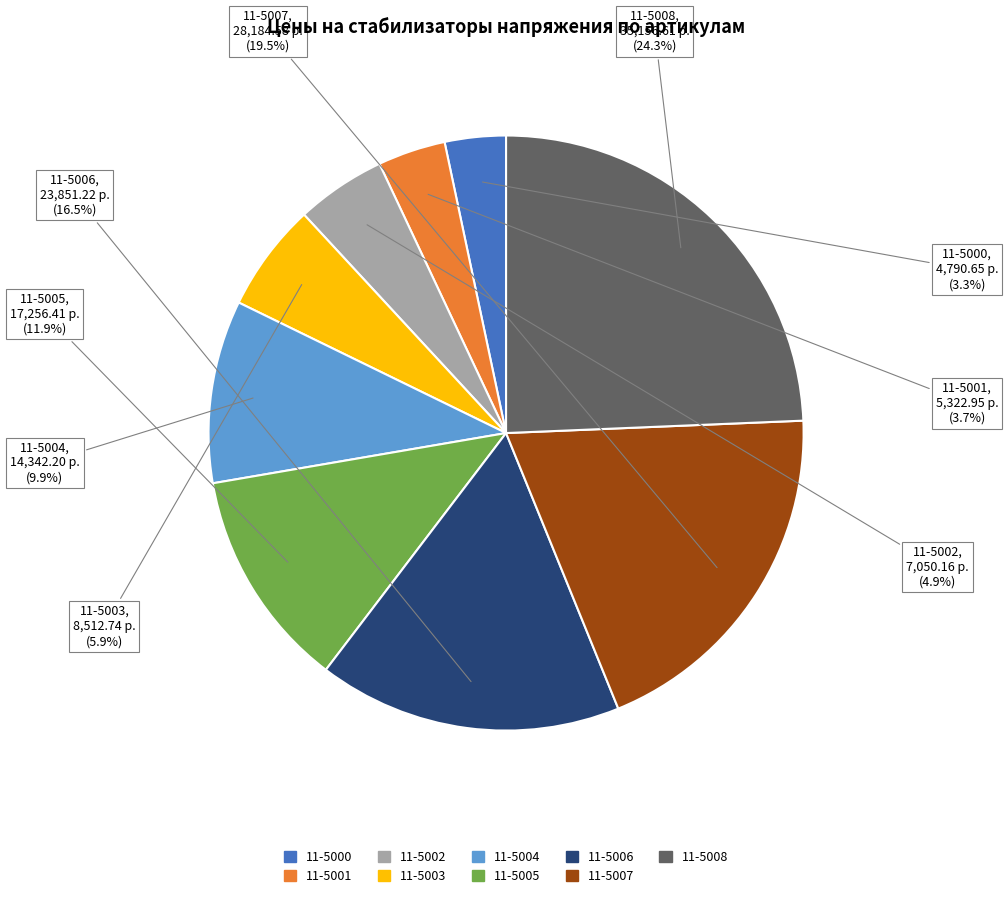

Is there any slice that represents more than half of the pie?

No